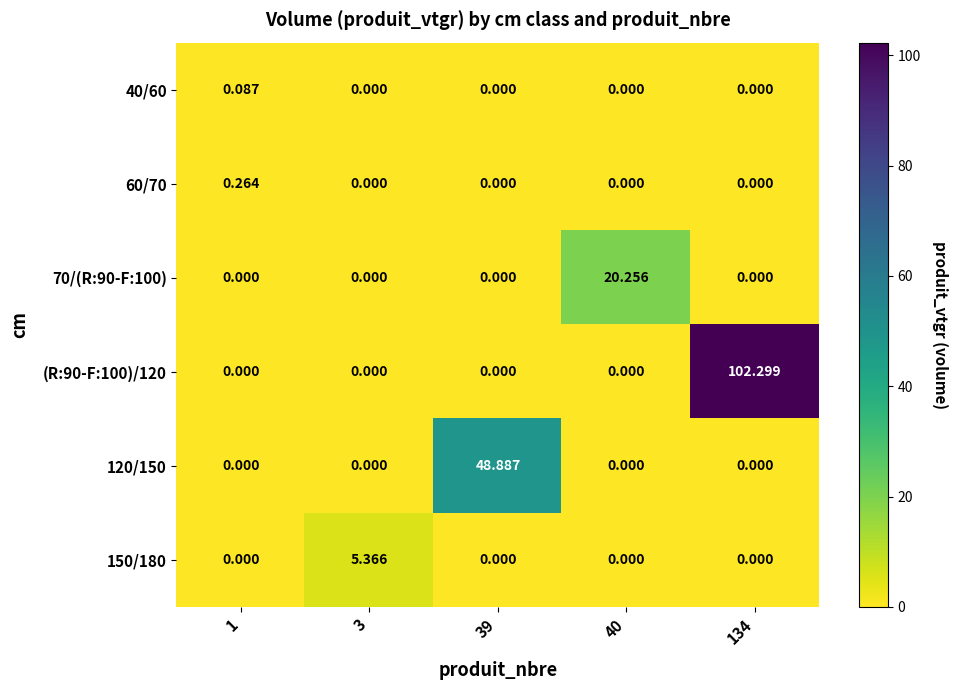

Is the value of 150/180 at 1 greater than the value of 40/60 at 1?

No